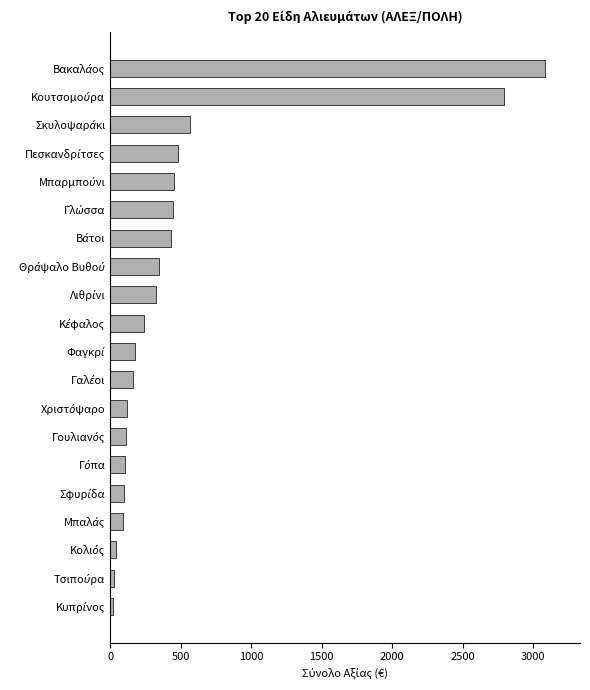

What is the minimum value shown in the chart?

22.0